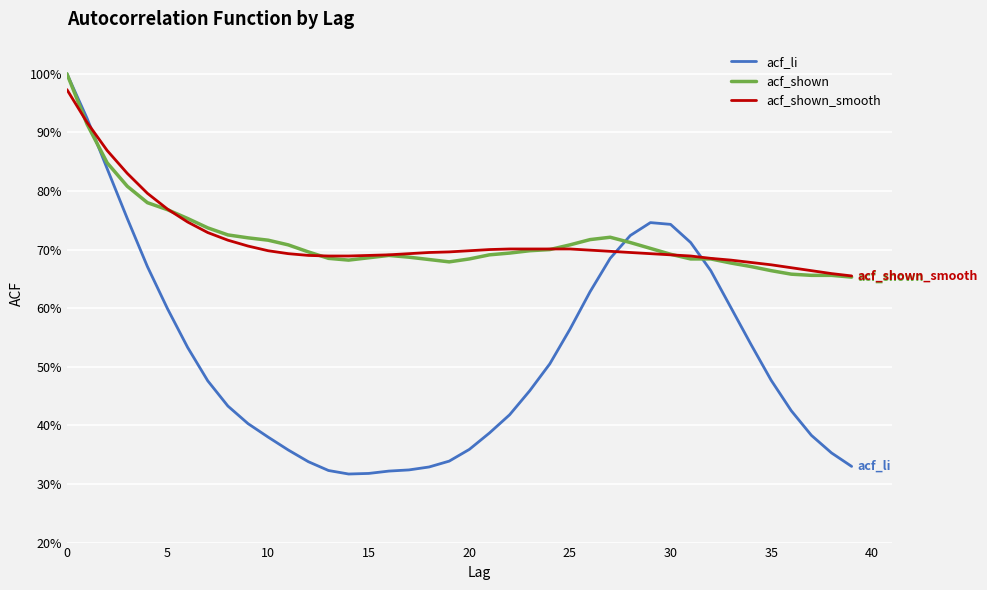

What is the difference between the maximum and second lowest values in the acf_shown_smooth series?

0.3